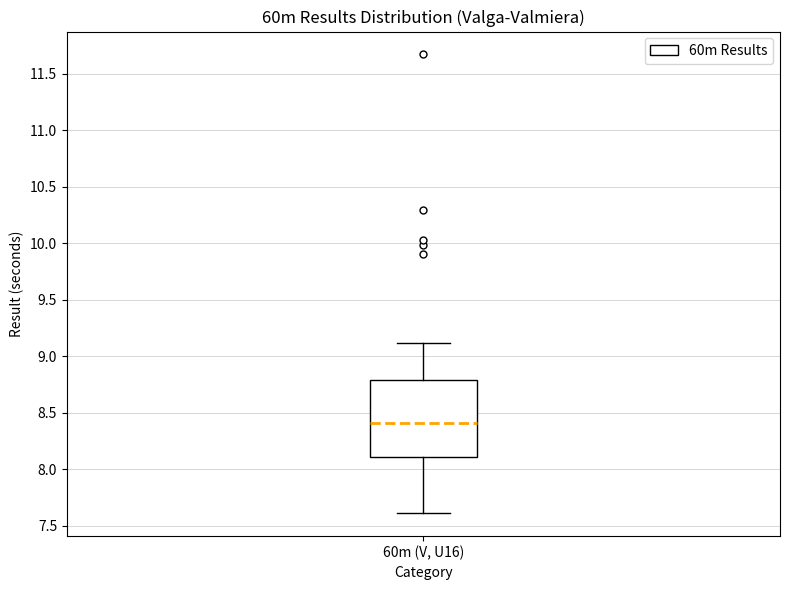

Transcribe this box plot: give where the median line is, the range the box spans, and where the two whiskers end, as read against the y-axis. The values are not printed on the chart, so give them approximately, as read against the axis.

median 8.4, box 8.1 to 8.8, whiskers 7.6 to 9.1